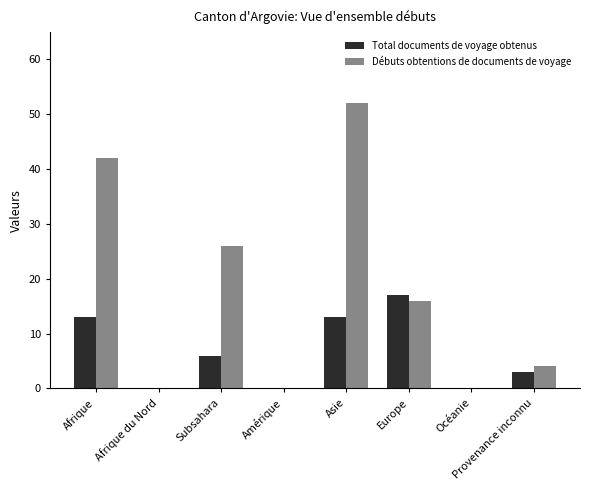

The Débuts obtentions de documents de voyage series shows 33 at Amérique. True or false?

False